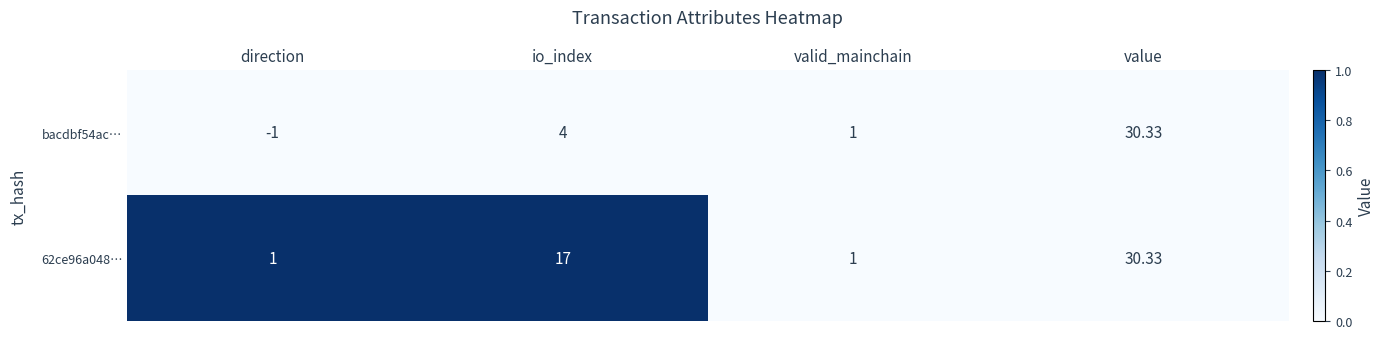

How many data points does each series have?

4